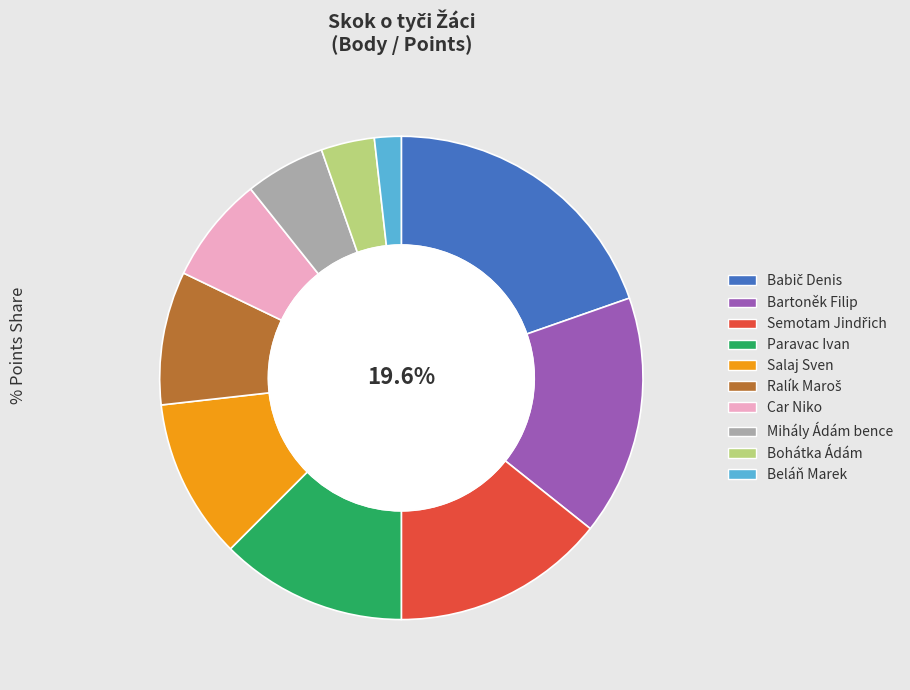

How many slices are in this pie chart?

10